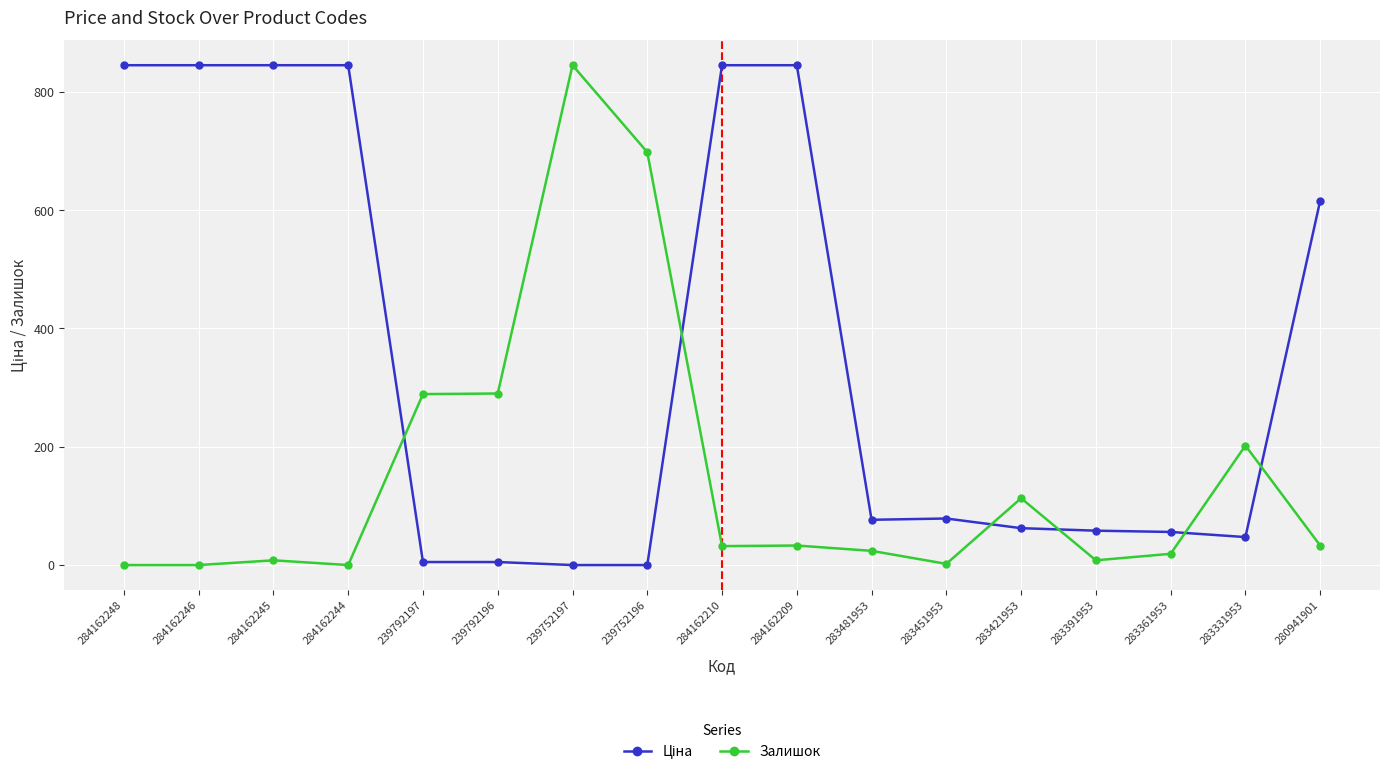

What is the sum of all Залишок values?

2596.0